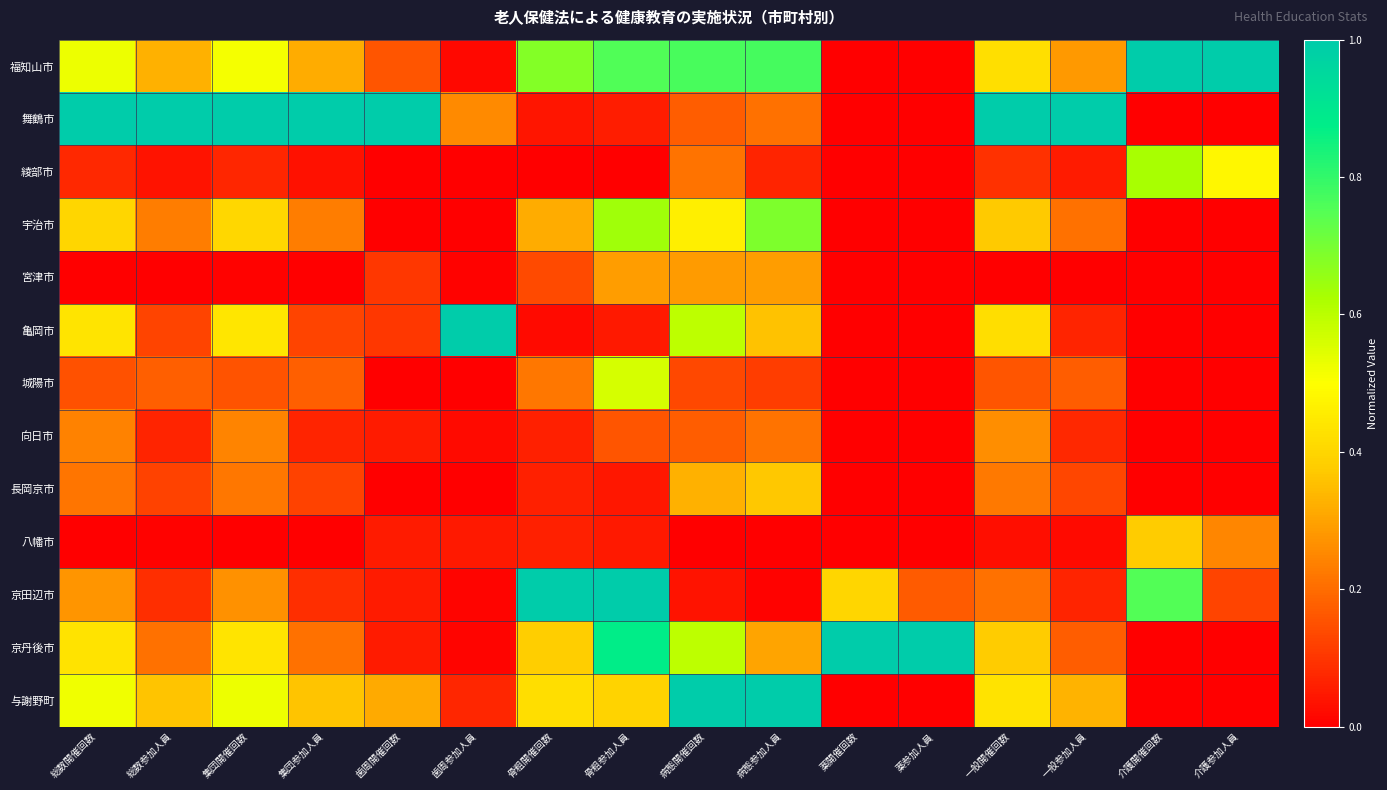

At how many categories does at least one series exceed 0?

16